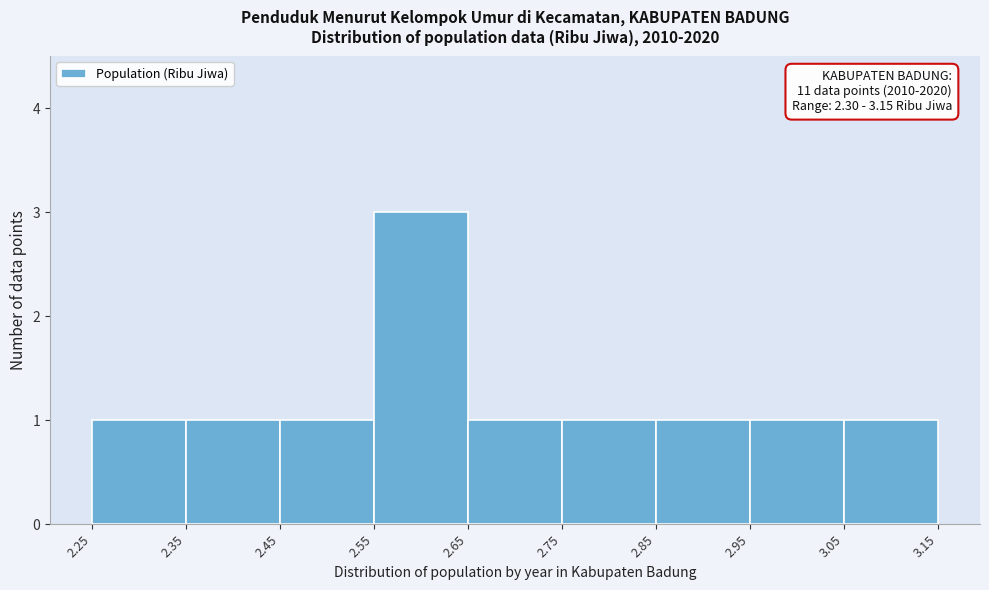

Over which range of the x-axis is the bar tallest?

2.55 to 2.65